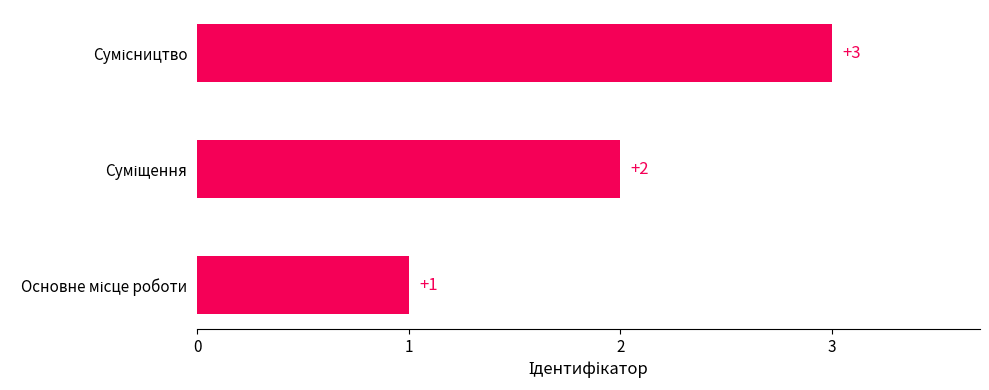

How many data points are less than 2?

1